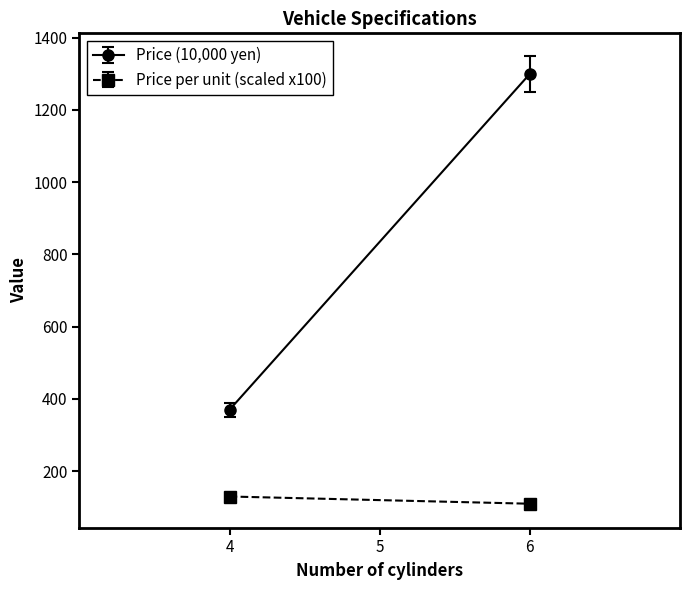

Which category has the highest value across all series?

6